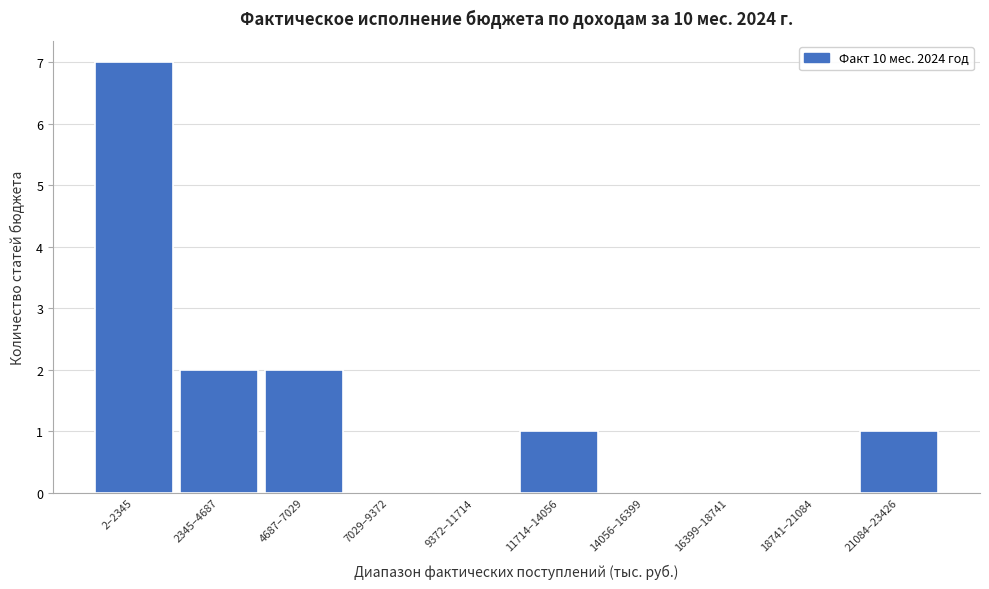

Reading left to right, what are all the values shown in this chart?

2–2345=7	2345–4687=2	4687–7029=2	7029–9372=0	9372–11714=0	11714–14056=1	14056–16399=0	16399–18741=0	18741–21084=0	21084–23426=1